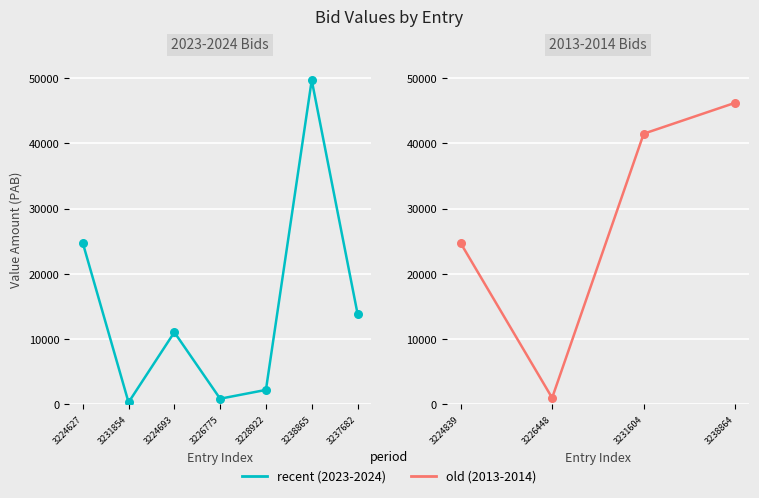

What is the change in value from 2 to 4?

+559